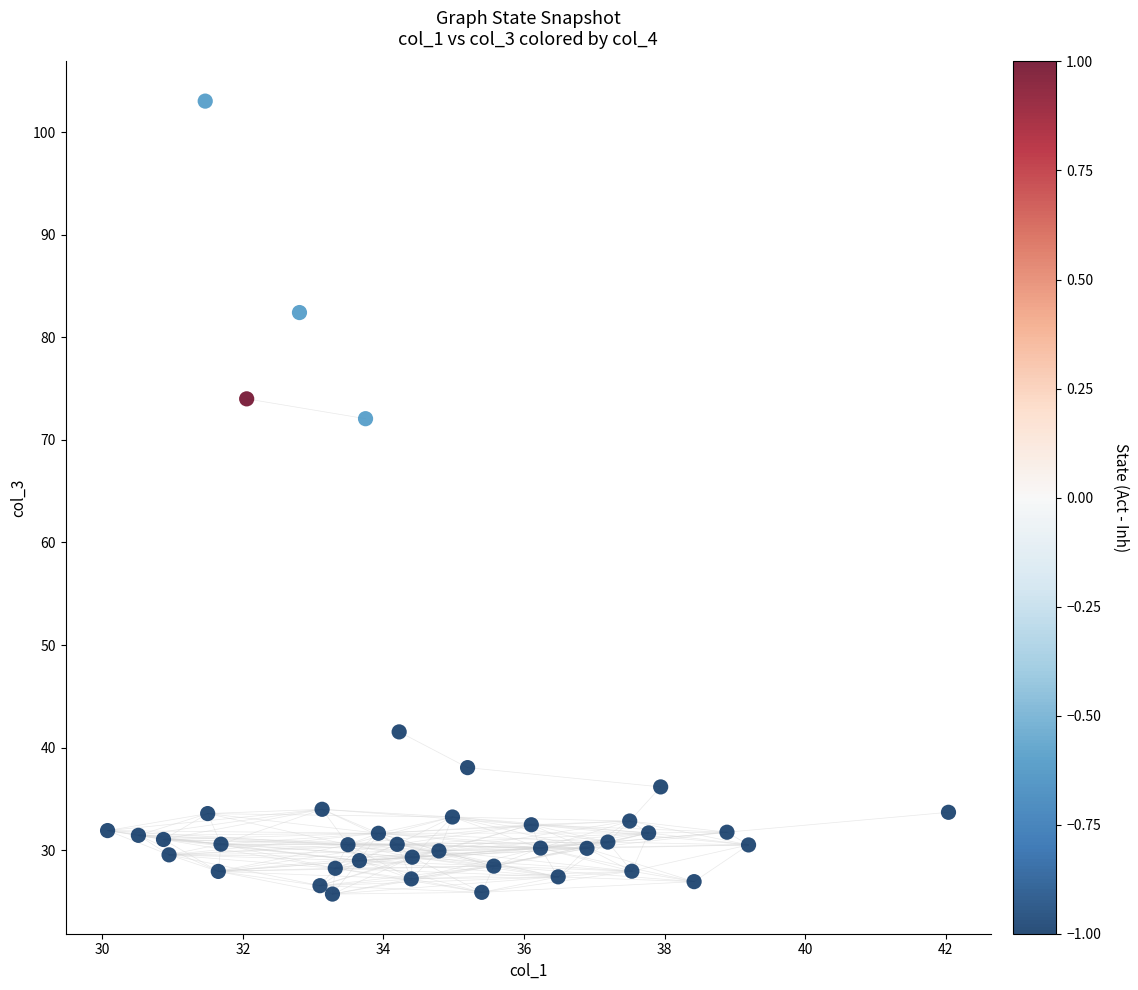

What is the range of X values (max minus min)?

12.0